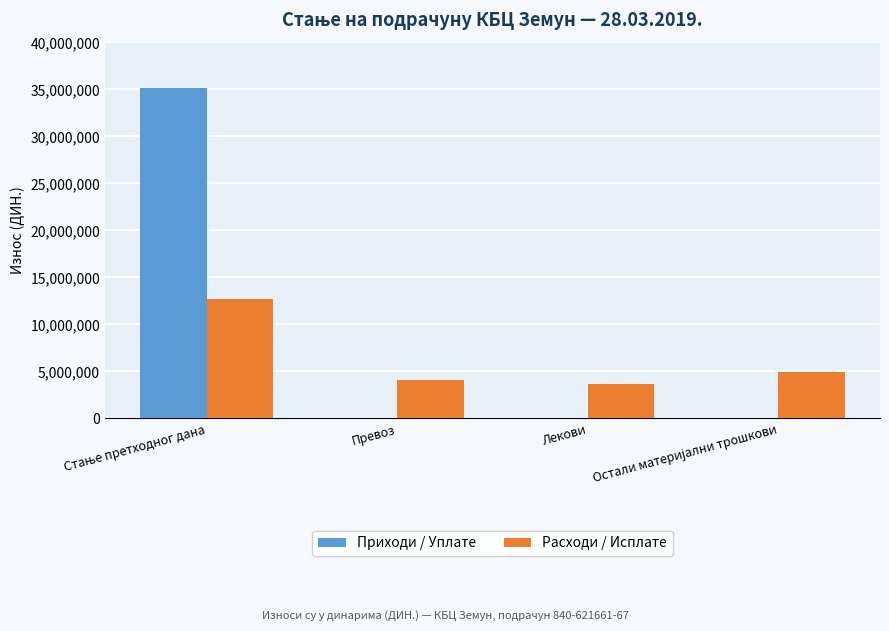

Which series has the largest total across all categories?

Приходи / Уплате